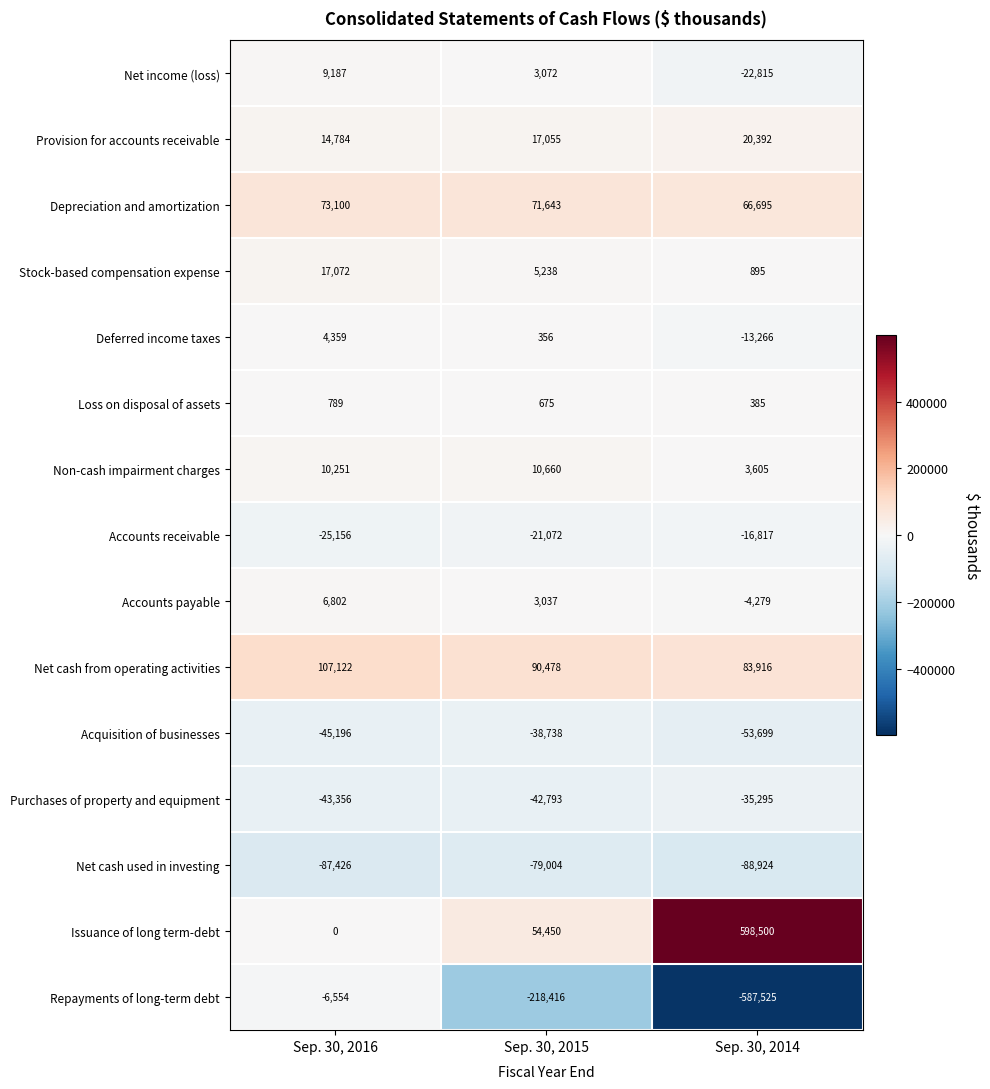

The value of Acquisition of businesses at Sep. 30, 2015 is -38738. True or false?

True